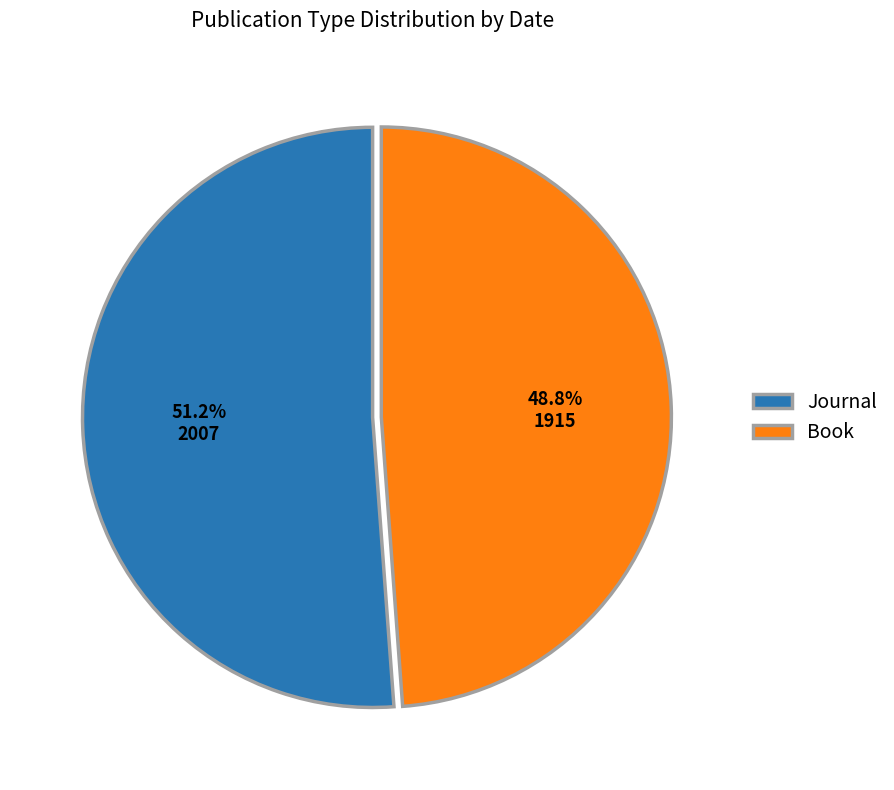

Combined, what portion of the pie is Journal and Book?

100.0%